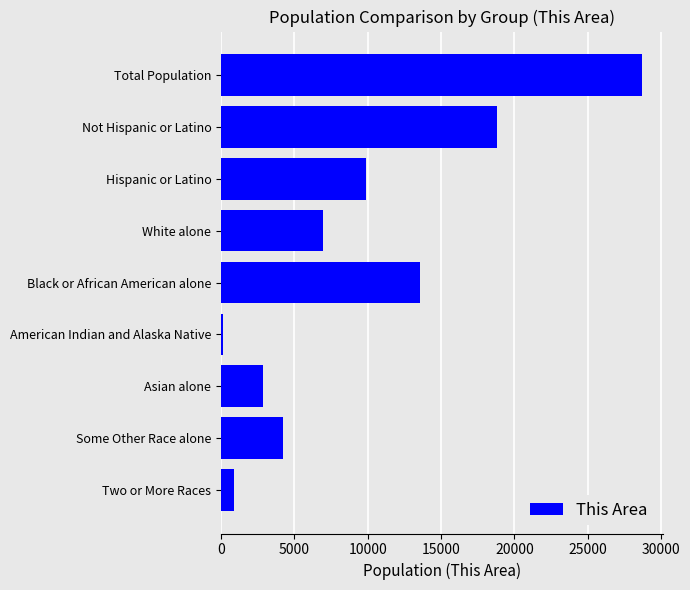

What is the label of the 6th bar from the top?

American Indian and Alaska Native